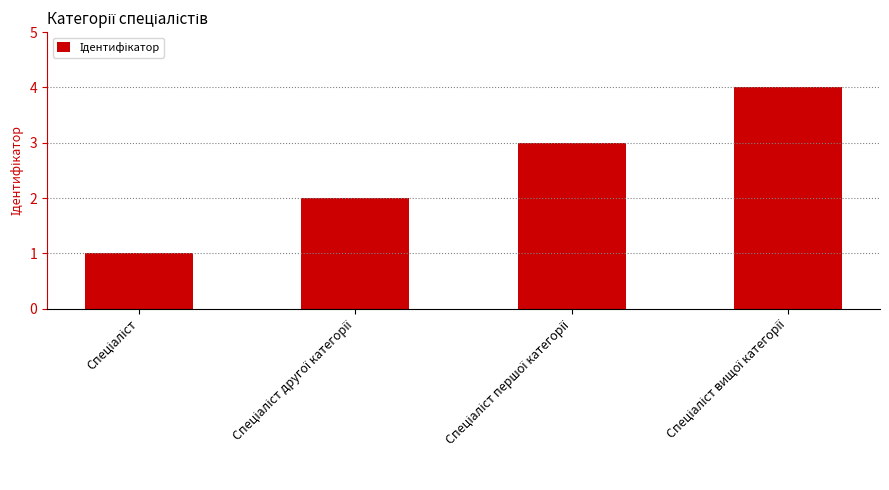

Reading left to right, transcribe all the data shown in this chart.

1	2	3	4